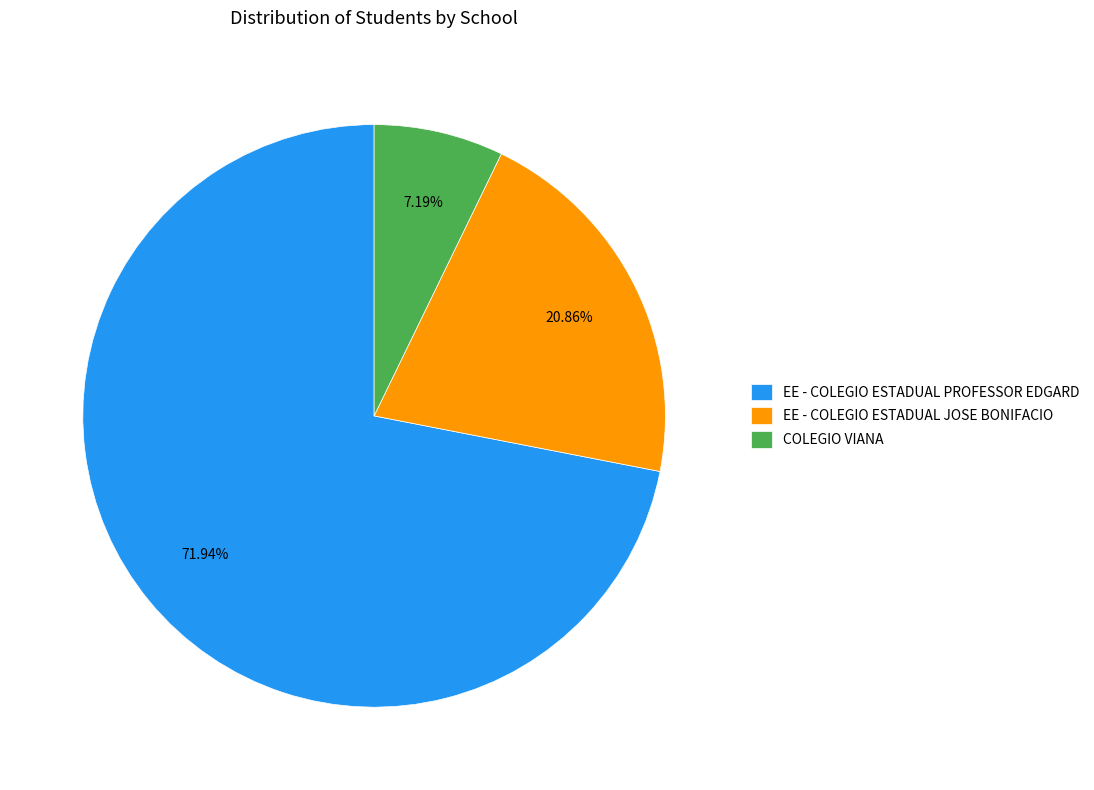

How many slices are in this pie chart?

3